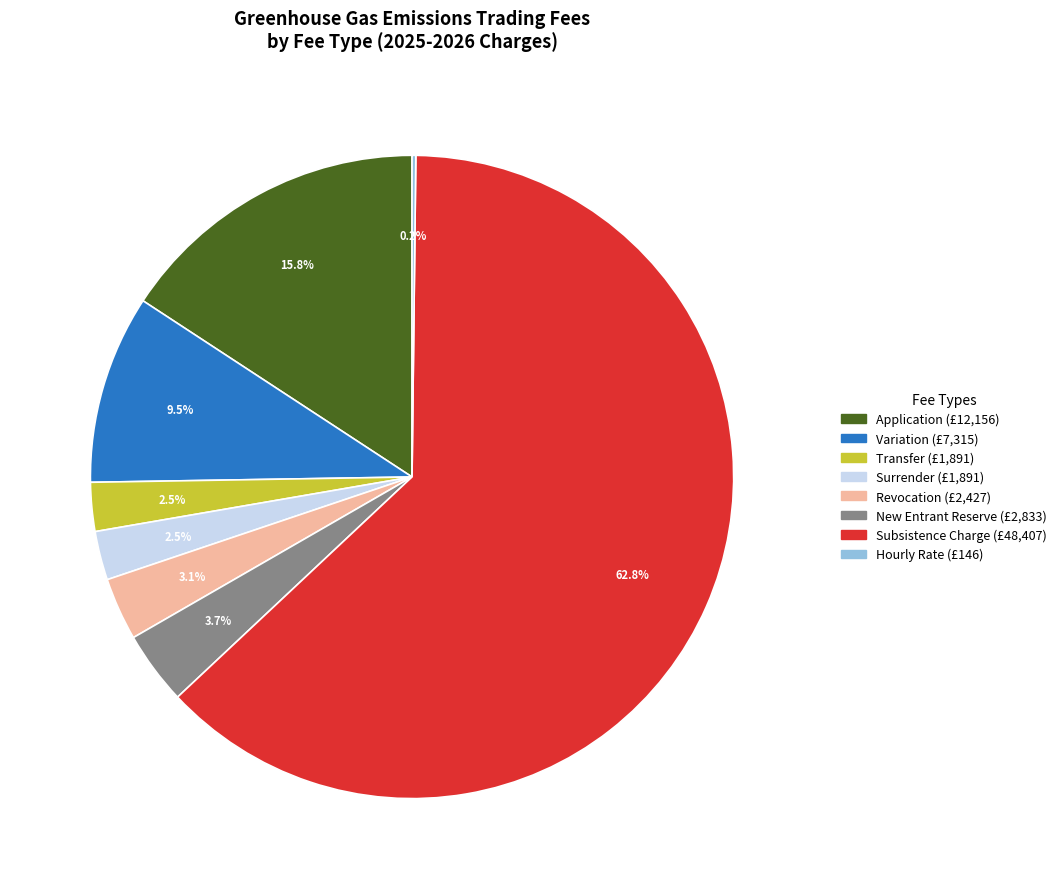

Is New Entrant Reserve the majority of the pie?

No